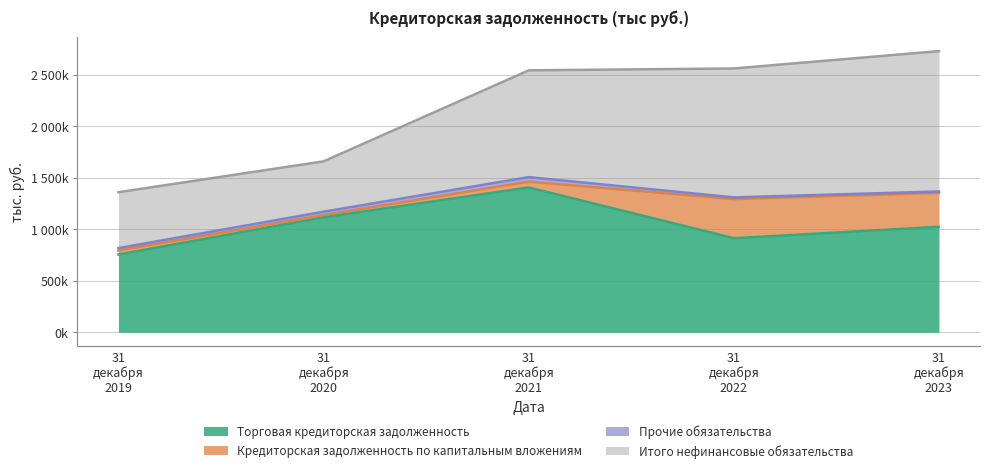

Where is Итого нефинансовые обязательства nearest to the value 925434?

31 декабря 2021